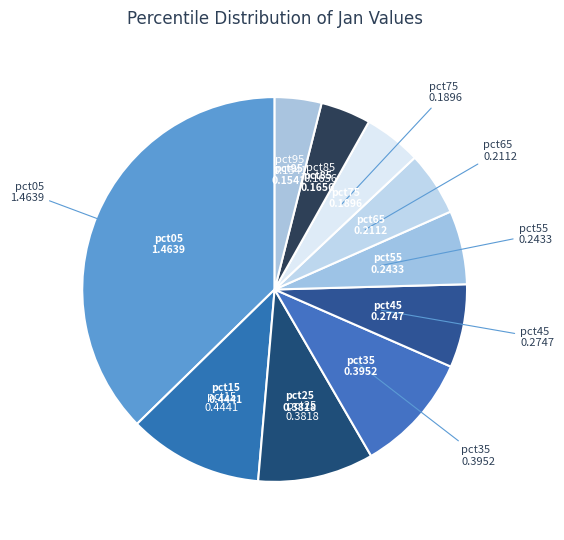

The pct15 slice represents 11% of the pie. True or false?

True